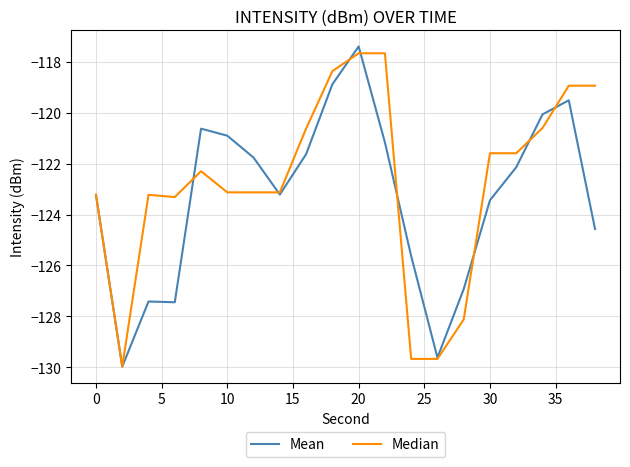

What is the maximum value shown in the chart?

-117.4